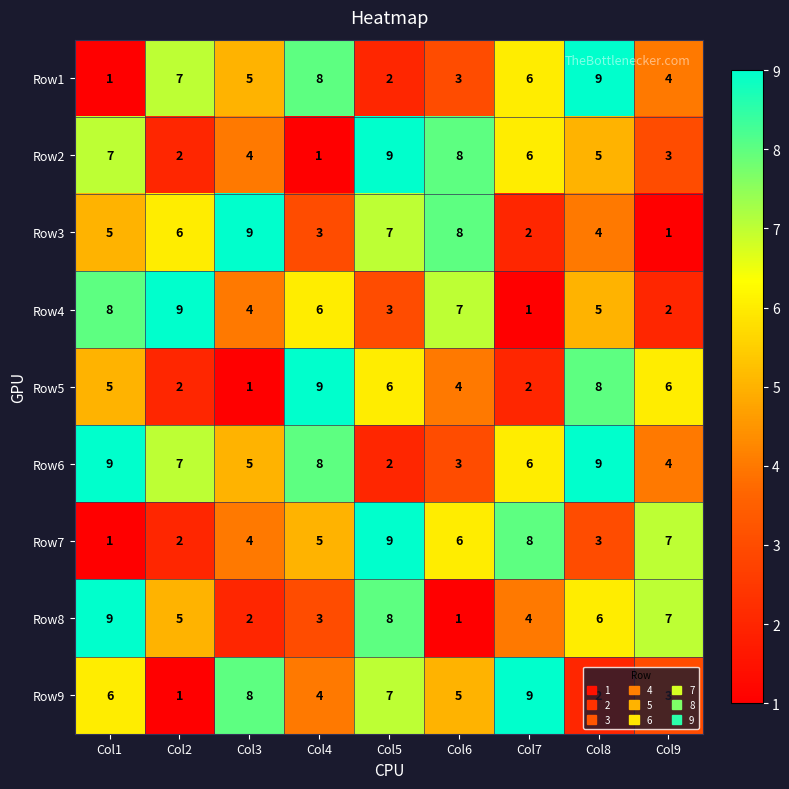

What is the difference between the second highest and minimum values in the Row5 series?

7